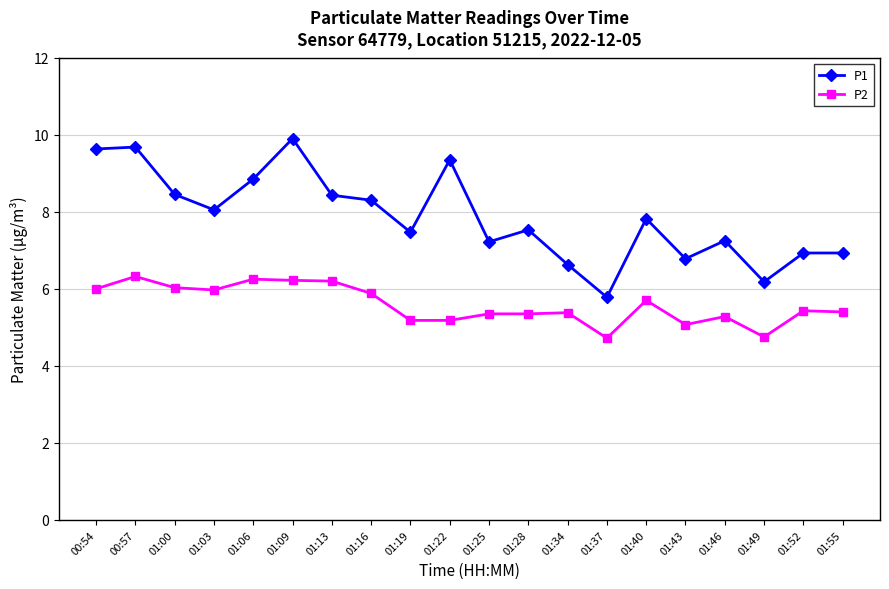

Rank the series by their average value, from lowest to highest.

P2, P1